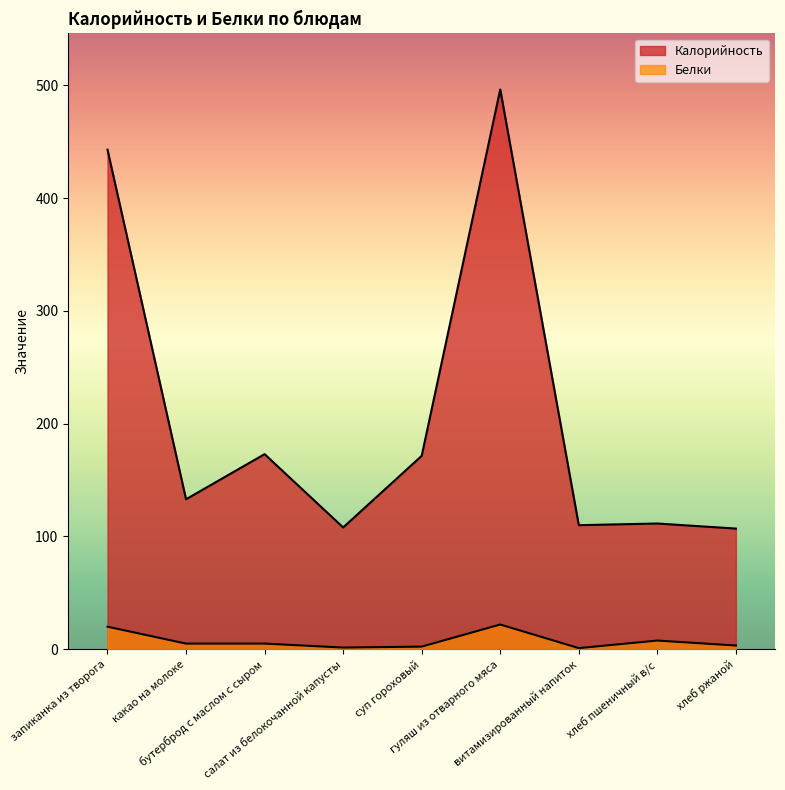

True or false: Белки and Калорийность cross at least once.

False